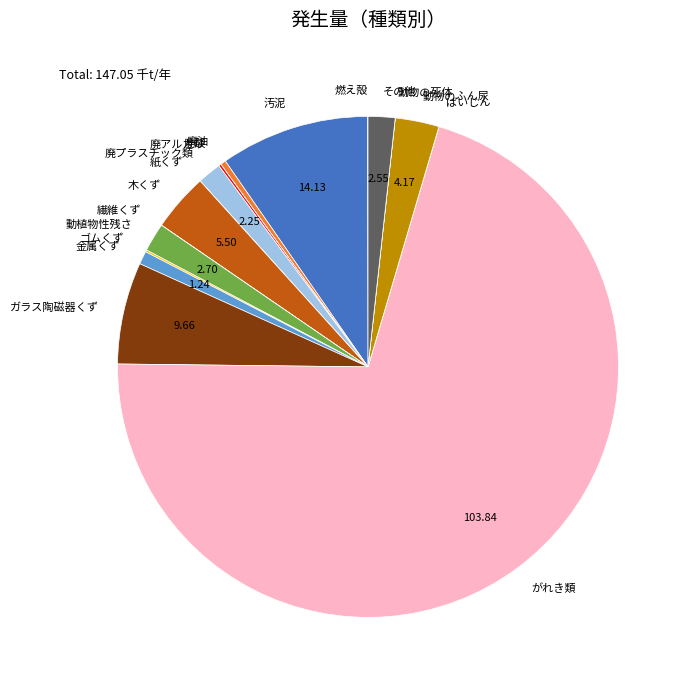

Is がれき類 the majority of the pie?

Yes